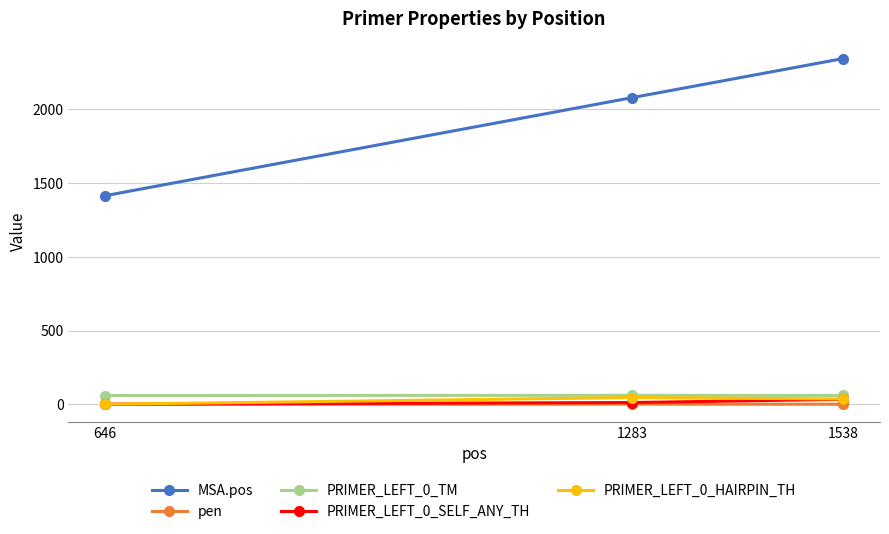

Which category has the highest value across all series?

1538